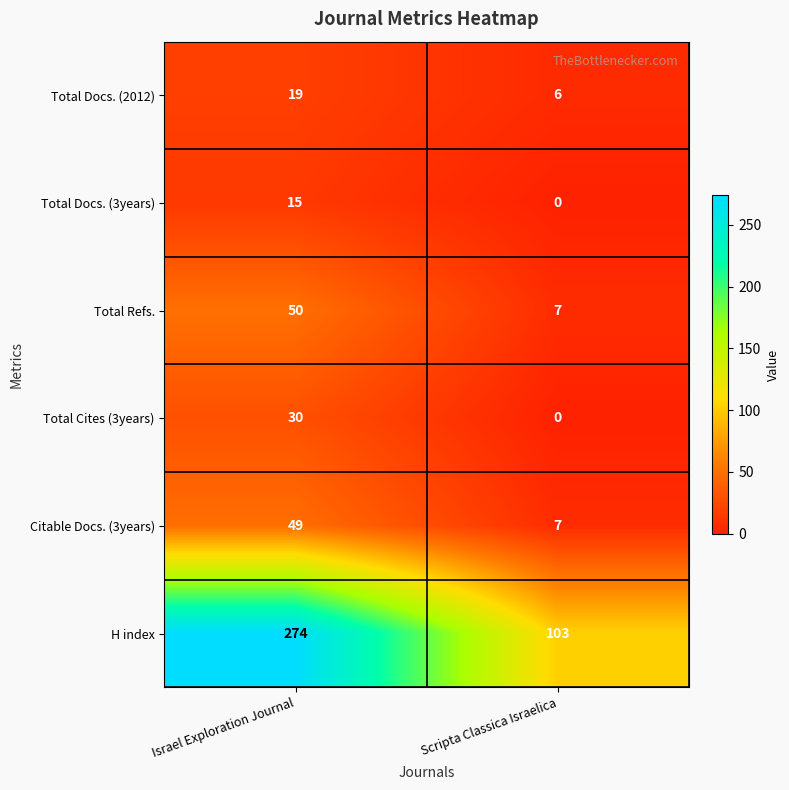

The Total Docs. (2012) series shows 6 at Scripta Classica Israelica. True or false?

True